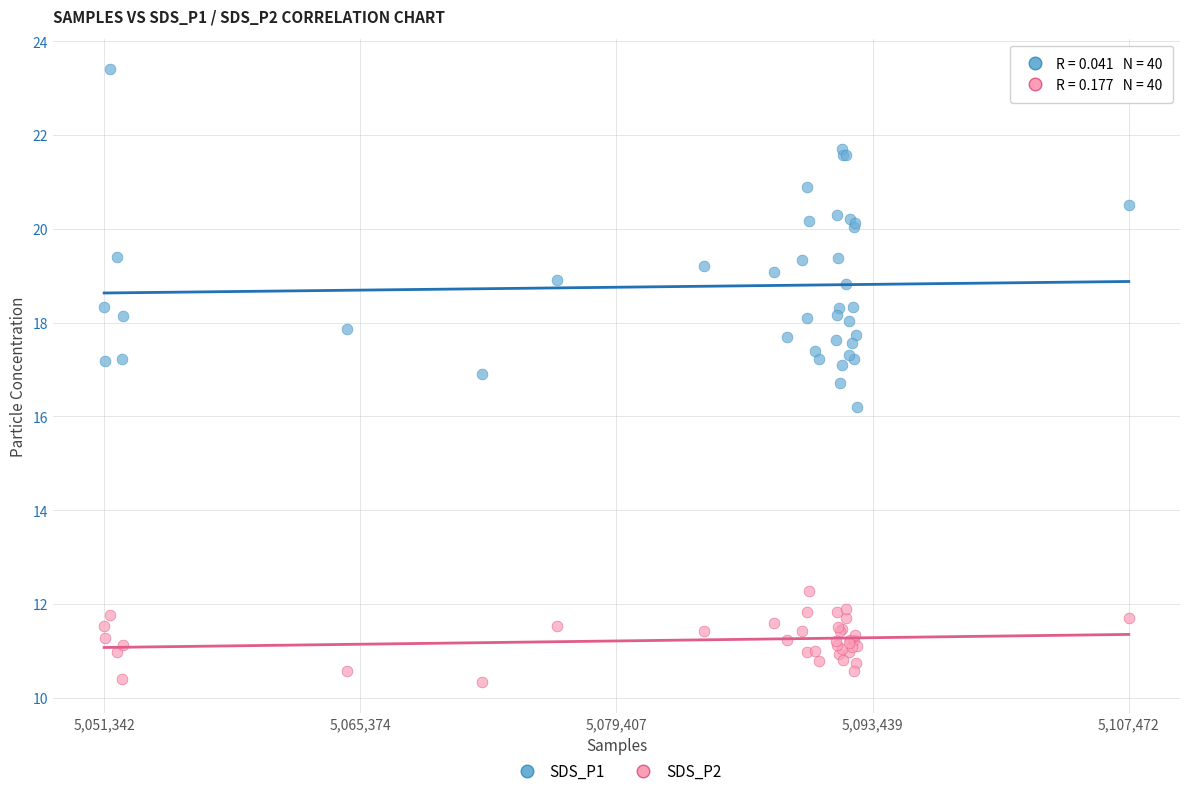

Across all series, what Y value is closest to 16?

16.2